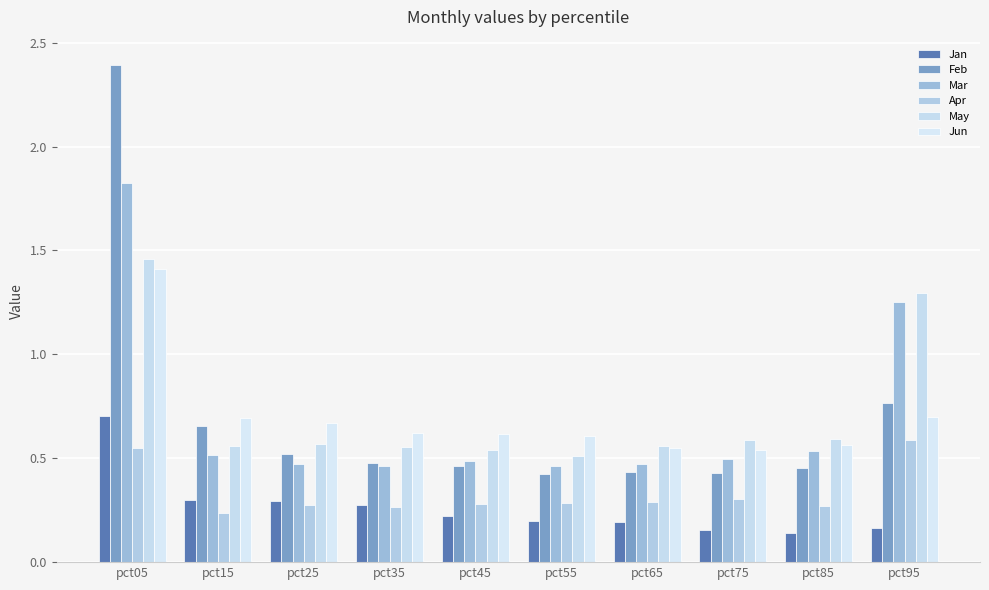

How many bars are there in total?

60